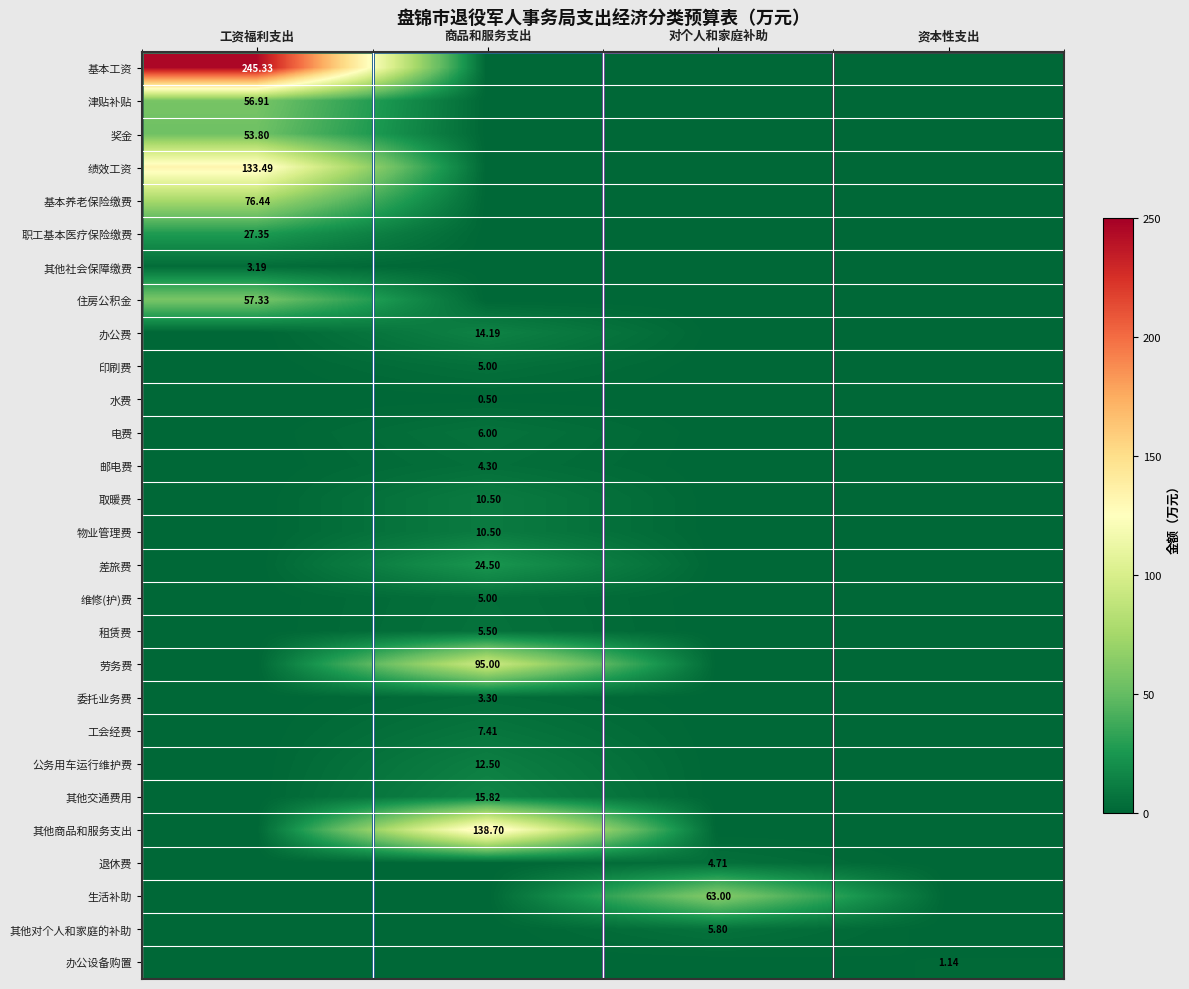

Between 对个人和家庭补助 and 商品和服务支出, which is larger?

对个人和家庭补助